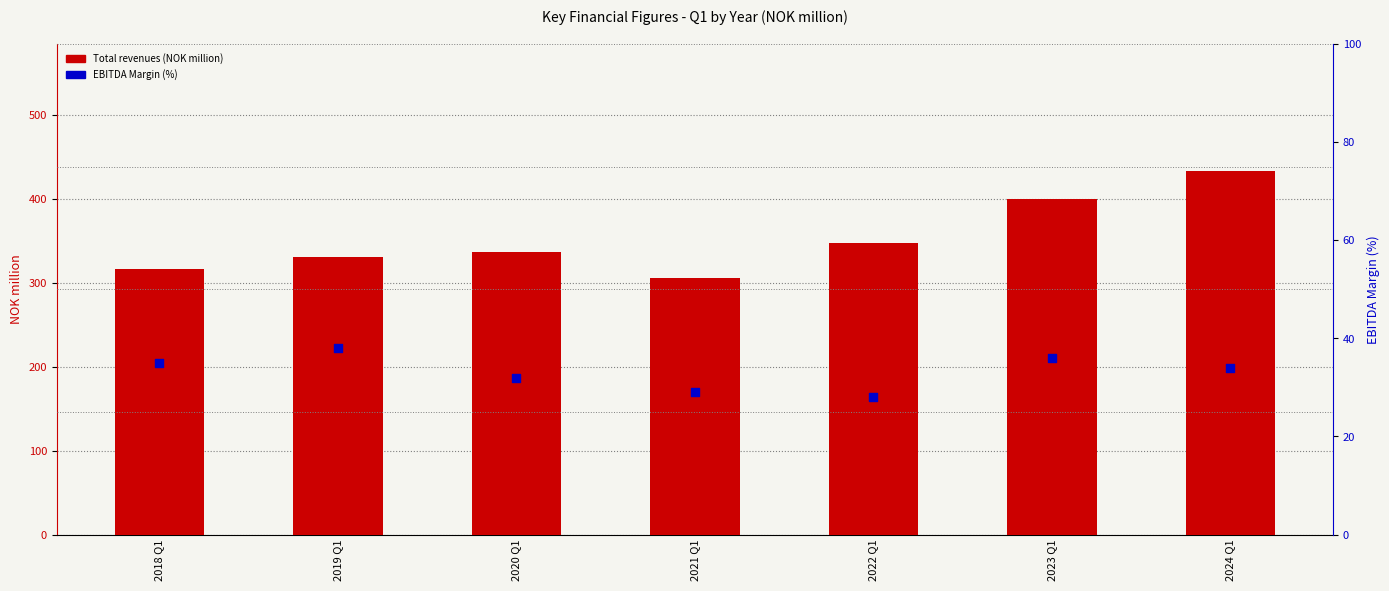

At how many categories does at least one series exceed 401?

1